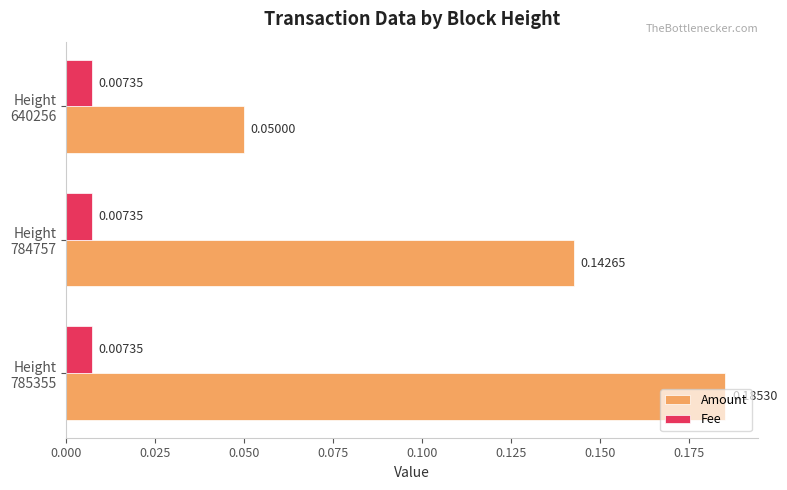

What are all the series names shown in the legend?

Amount, Fee